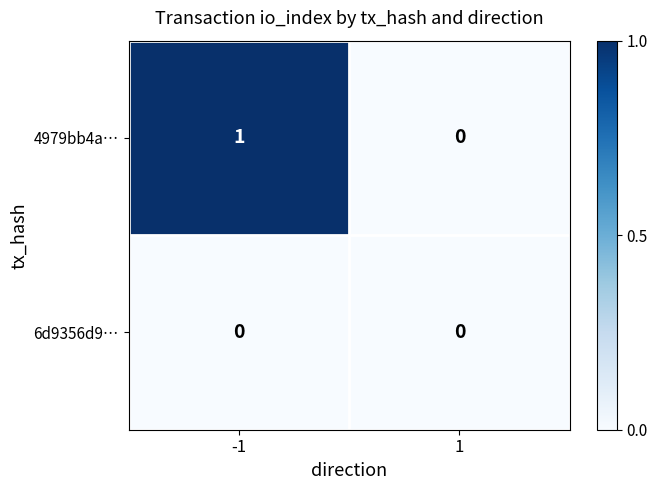

Reading left to right, extract all data points from this chart.

4979bb4a…: -1=1	1=0
6d9356d9…: -1=0	1=0